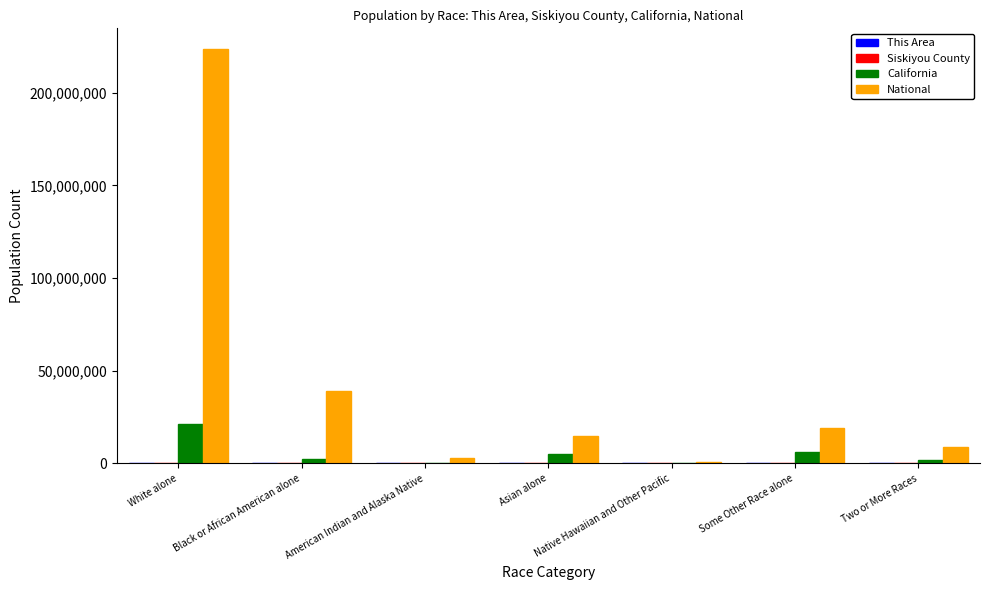

How many groups of bars are there?

7